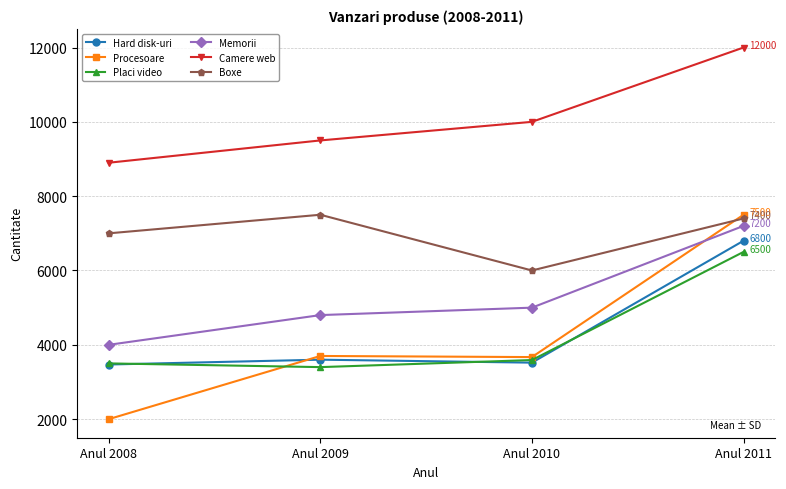

List the labels in order of Placi video value, largest first.

Anul 2011, Anul 2010, Anul 2008, Anul 2009